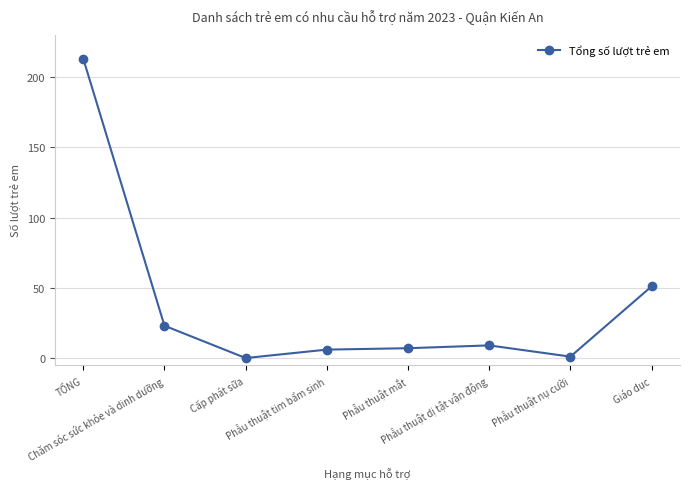

What is the average value?

39